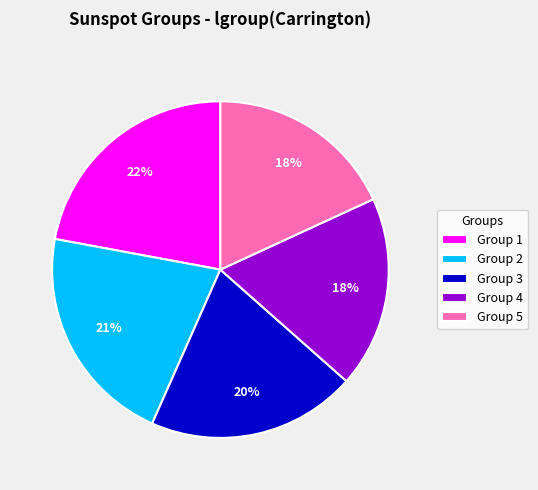

Combined, do Group 3 and Group 2 account for over 50%?

No